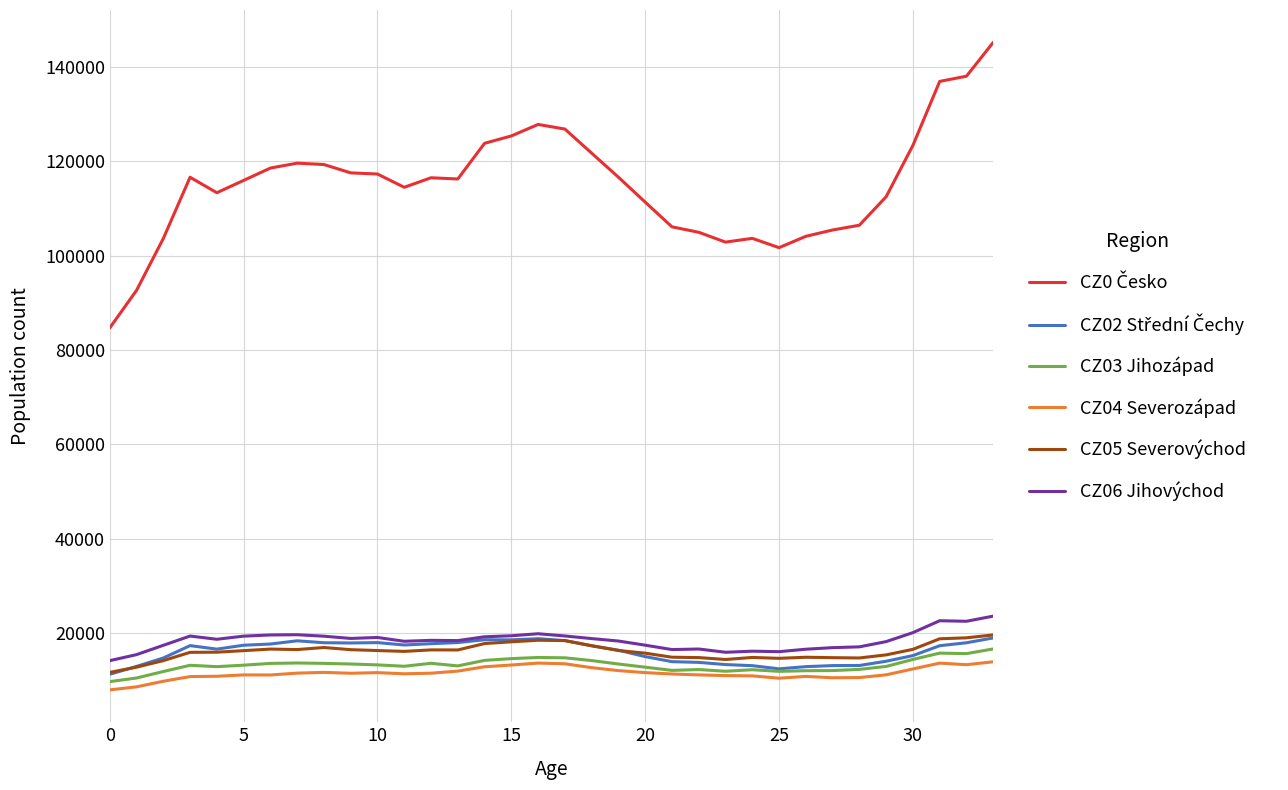

True or false: CZ04 Severozápad and CZ06 Jihovýchod intersect in this chart.

False